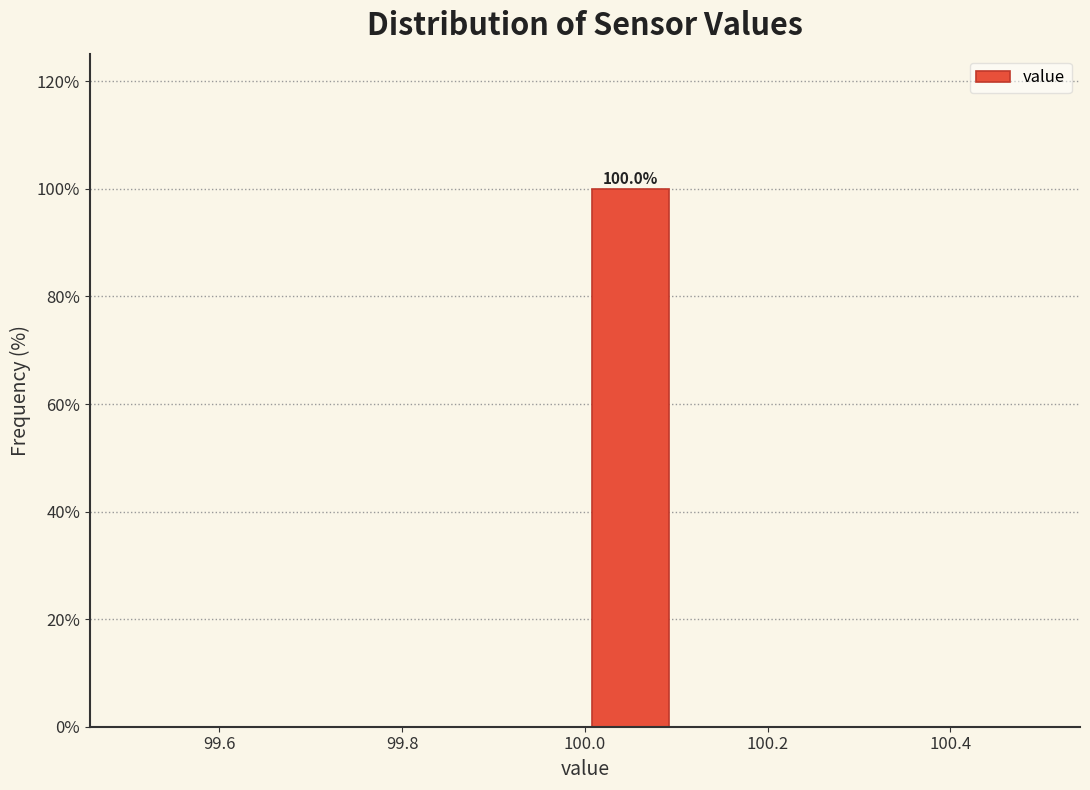

Which range on the x-axis has the tallest bar?

100.0 to 100.1